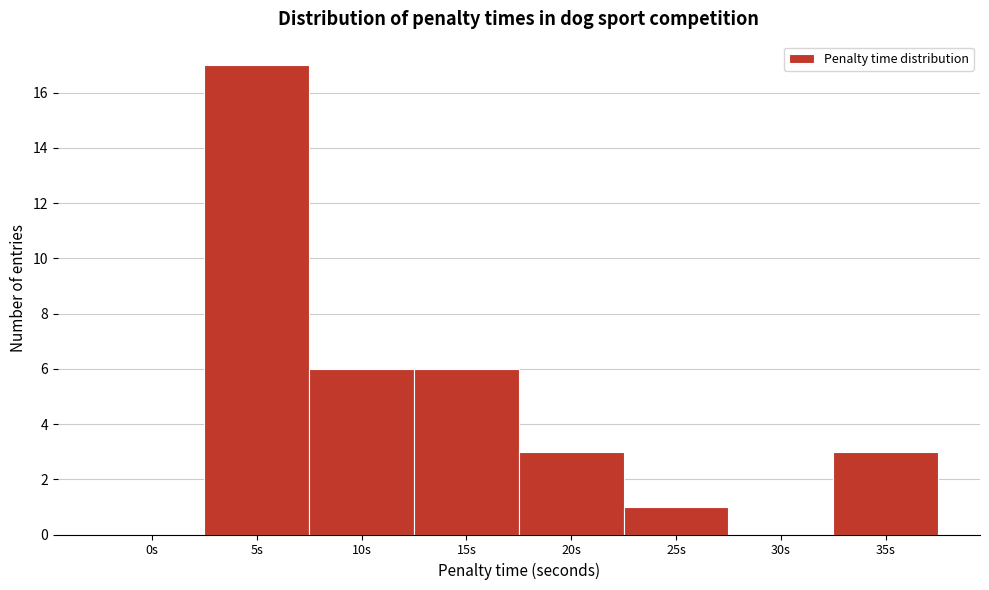

Reading right to left, what are all the values shown in this chart?

35s=3	30s=0	25s=1	20s=3	15s=6	10s=6	5s=17	0s=0